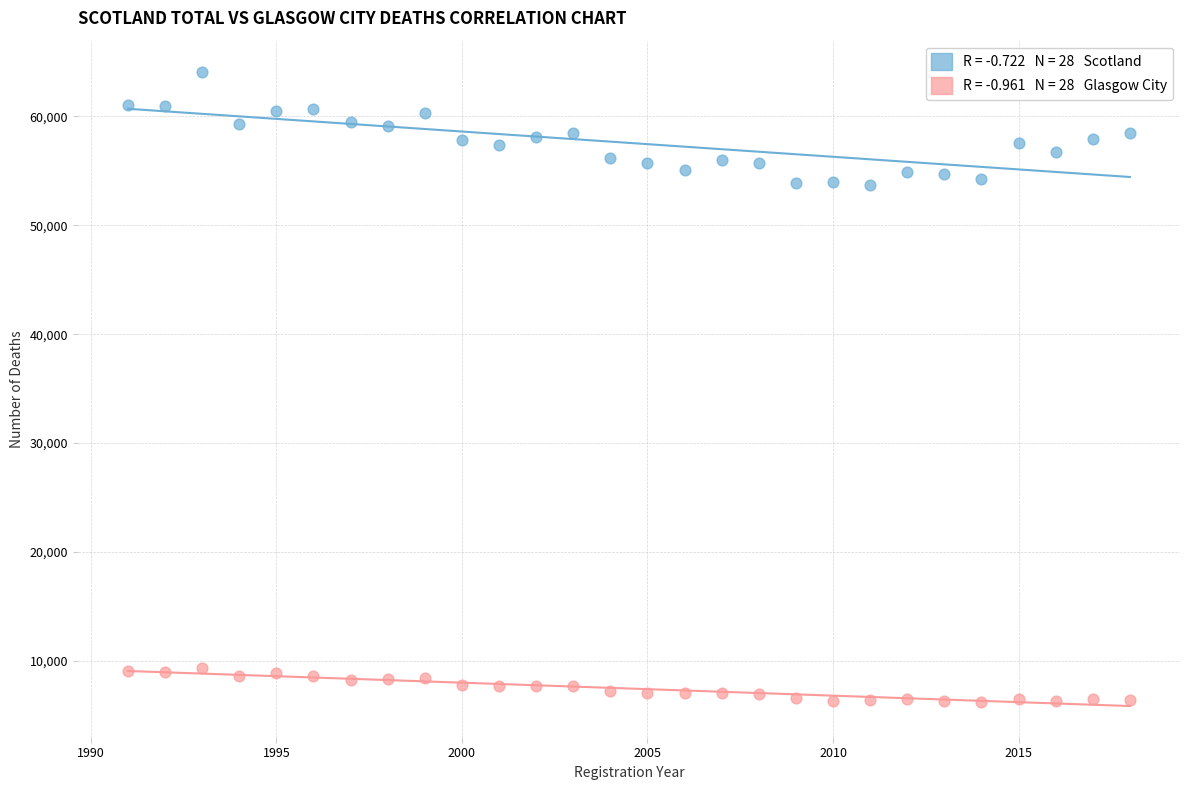

Across all data points, what is the range of X values (max minus min)?

27